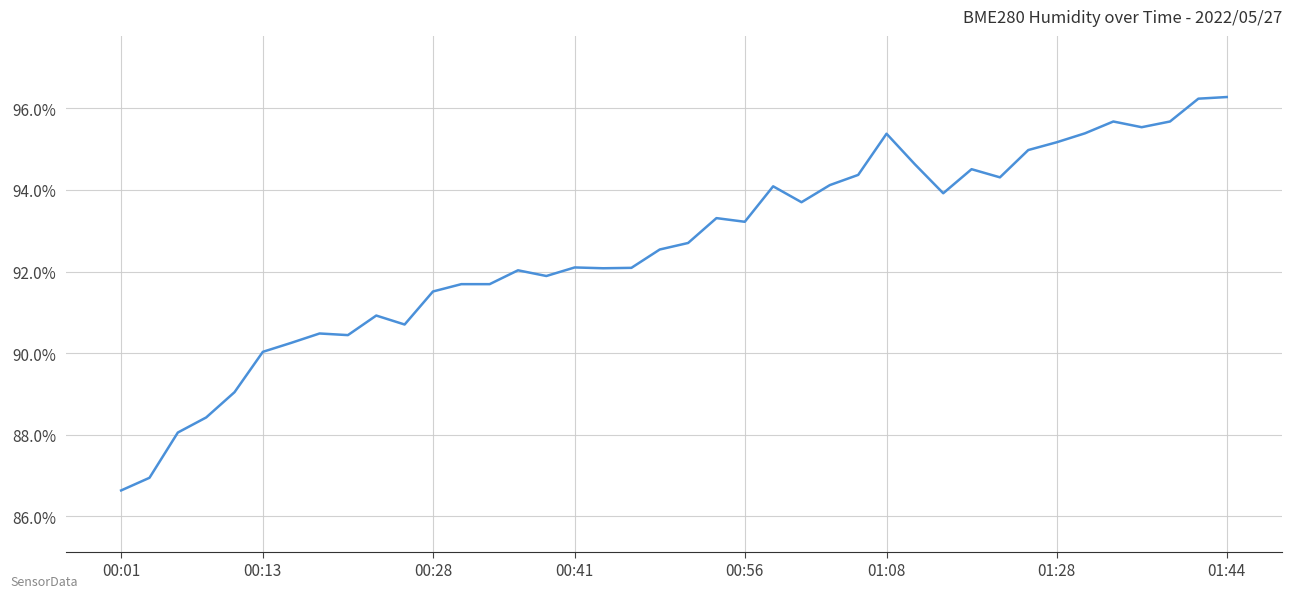

What is the average value?

92.6